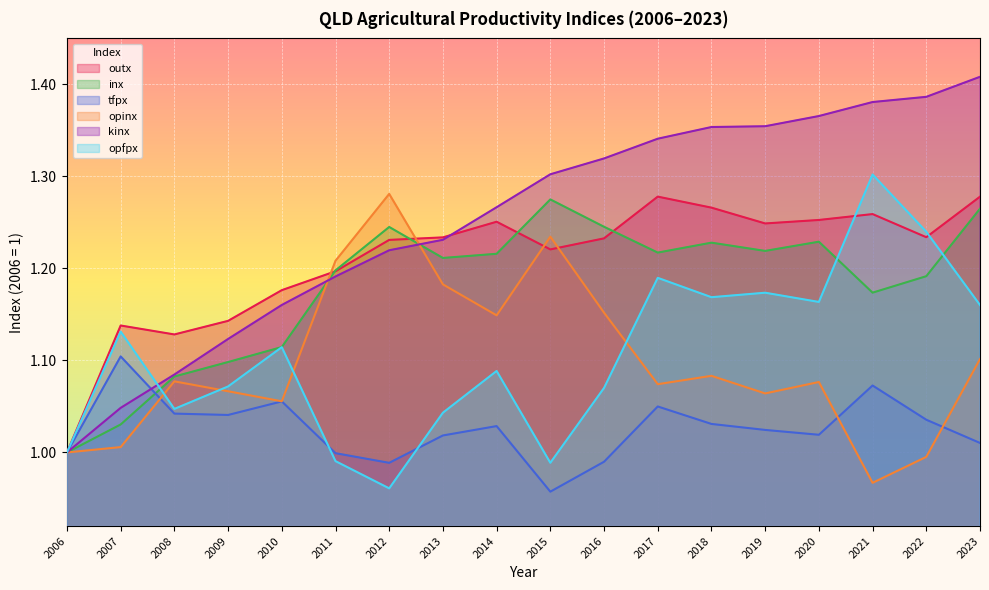

Reading left to right, what are all the values shown in this chart?

outx: 2006=1.0	2007=1.1	2008=1.1	2009=1.1	2010=1.2	2011=1.2	2012=1.2	2013=1.2	2014=1.3	2015=1.2	2016=1.2	2017=1.3	2018=1.3	2019=1.2	2020=1.3	2021=1.3	2022=1.2	2023=1.3
inx: 2006=1.0	2007=1.0	2008=1.1	2009=1.1	2010=1.1	2011=1.2	2012=1.2	2013=1.2	2014=1.2	2015=1.3	2016=1.2	2017=1.2	2018=1.2	2019=1.2	2020=1.2	2021=1.2	2022=1.2	2023=1.3
tfpx: 2006=1.0	2007=1.1	2008=1.0	2009=1.0	2010=1.1	2011=1.0	2012=1.0	2013=1.0	2014=1.0	2015=1.0	2016=1.0	2017=1.0	2018=1.0	2019=1.0	2020=1.0	2021=1.1	2022=1.0	2023=1.0
opinx: 2006=1.0	2007=1.0	2008=1.1	2009=1.1	2010=1.1	2011=1.2	2012=1.3	2013=1.2	2014=1.1	2015=1.2	2016=1.2	2017=1.1	2018=1.1	2019=1.1	2020=1.1	2021=1.0	2022=1.0	2023=1.1
kinx: 2006=1.0	2007=1.0	2008=1.1	2009=1.1	2010=1.2	2011=1.2	2012=1.2	2013=1.2	2014=1.3	2015=1.3	2016=1.3	2017=1.3	2018=1.4	2019=1.4	2020=1.4	2021=1.4	2022=1.4	2023=1.4
opfpx: 2006=1.0	2007=1.1	2008=1.0	2009=1.1	2010=1.1	2011=1.0	2012=1.0	2013=1.0	2014=1.1	2015=1.0	2016=1.1	2017=1.2	2018=1.2	2019=1.2	2020=1.2	2021=1.3	2022=1.2	2023=1.2